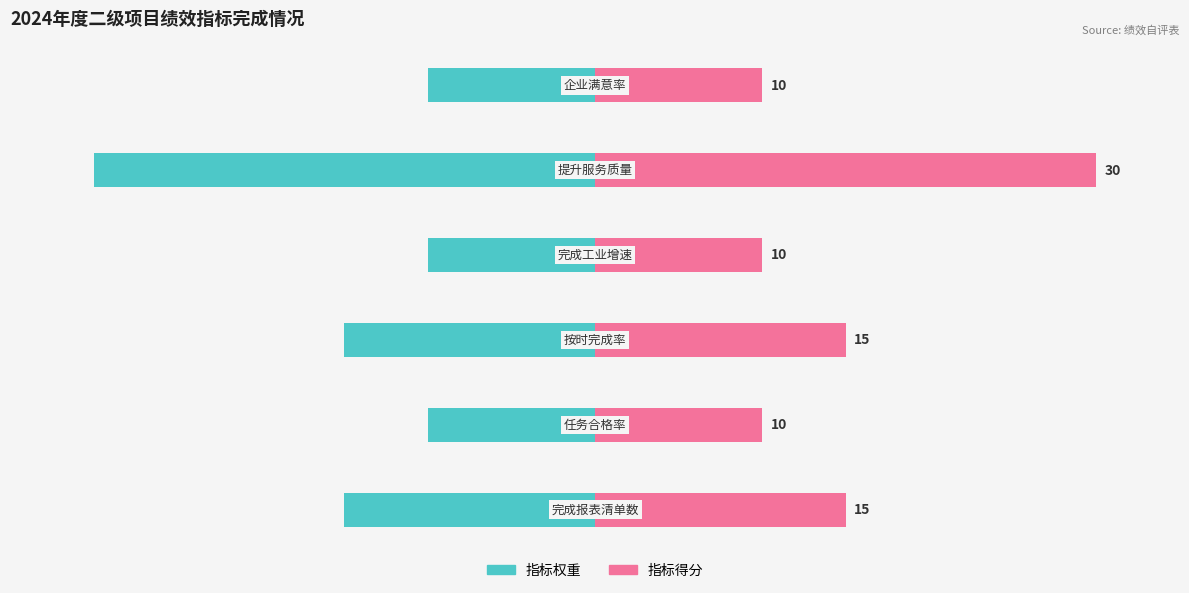

What are all the series names shown in the legend?

指标权重, 指标得分